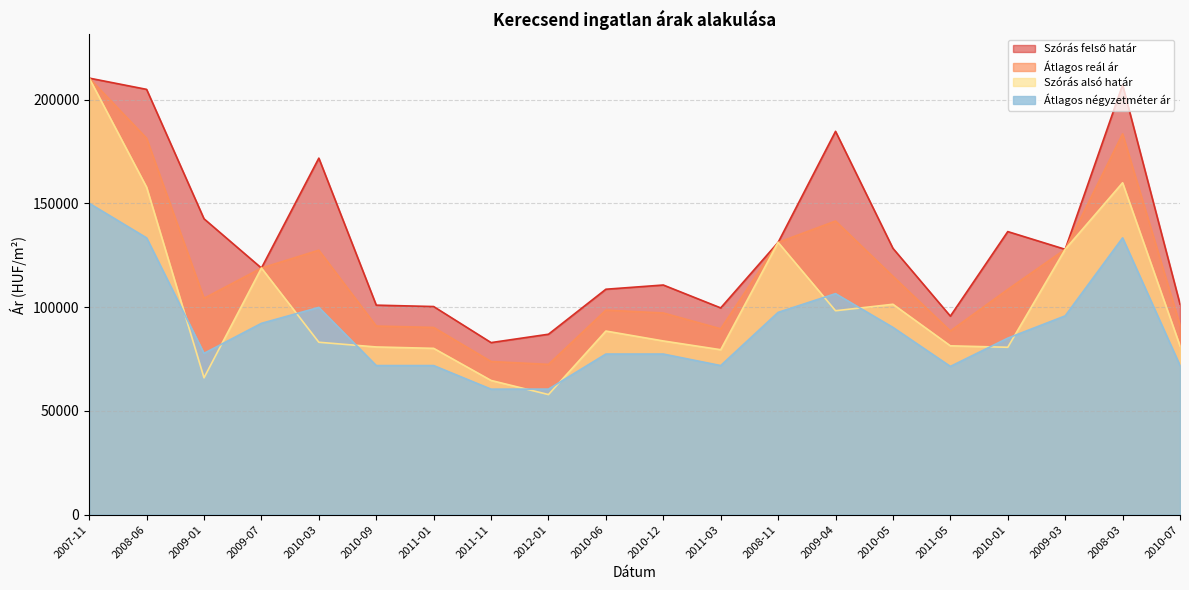

List the series in order of their peak value, lowest first.

Átlagos négyzetméter ár, Szórás alsó határ, Szórás felső határ, Átlagos reál ár